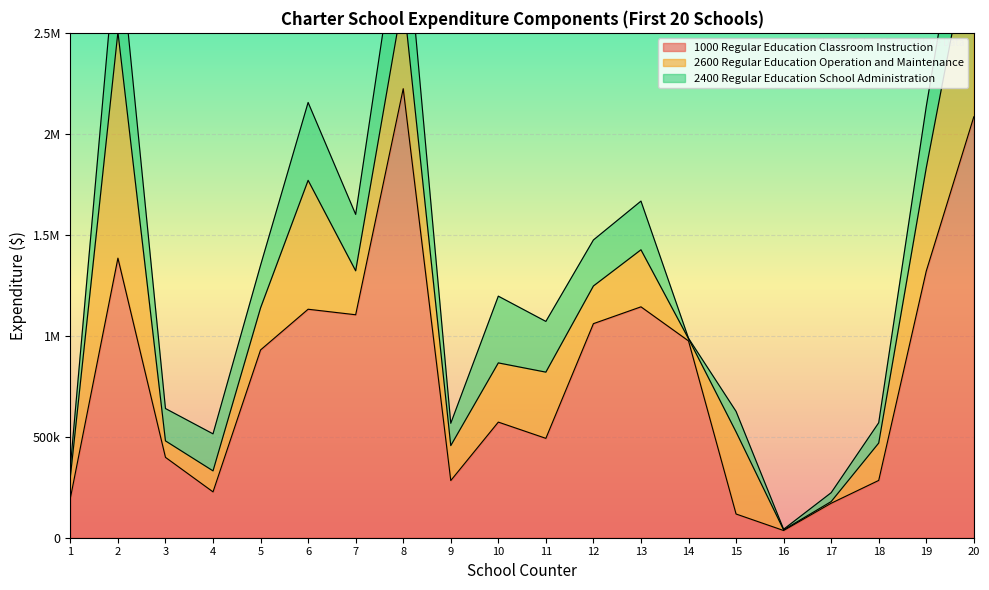

What is the total value across all series at 17?

222902